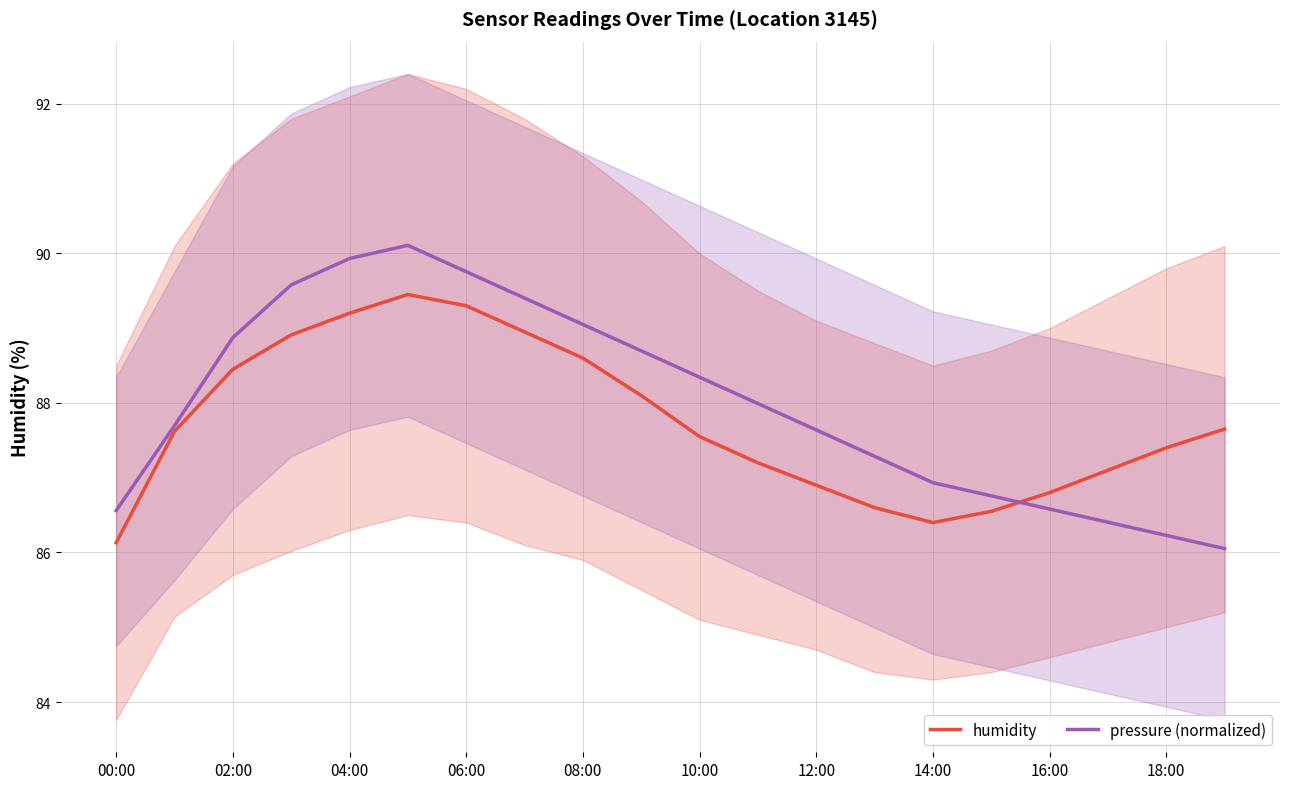

What is the difference between the maximum and minimum values in the humidity series?

3.3